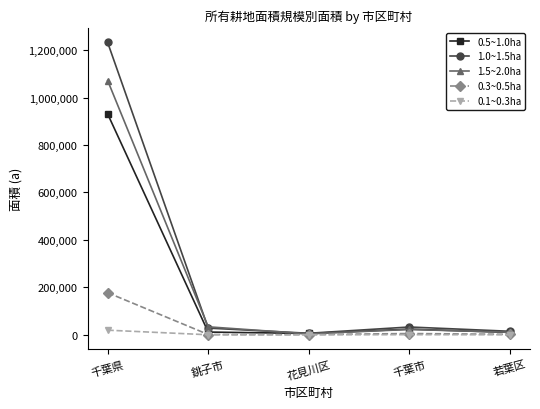

Where is 1.5~2.0ha nearest to the value 537865?

銚子市